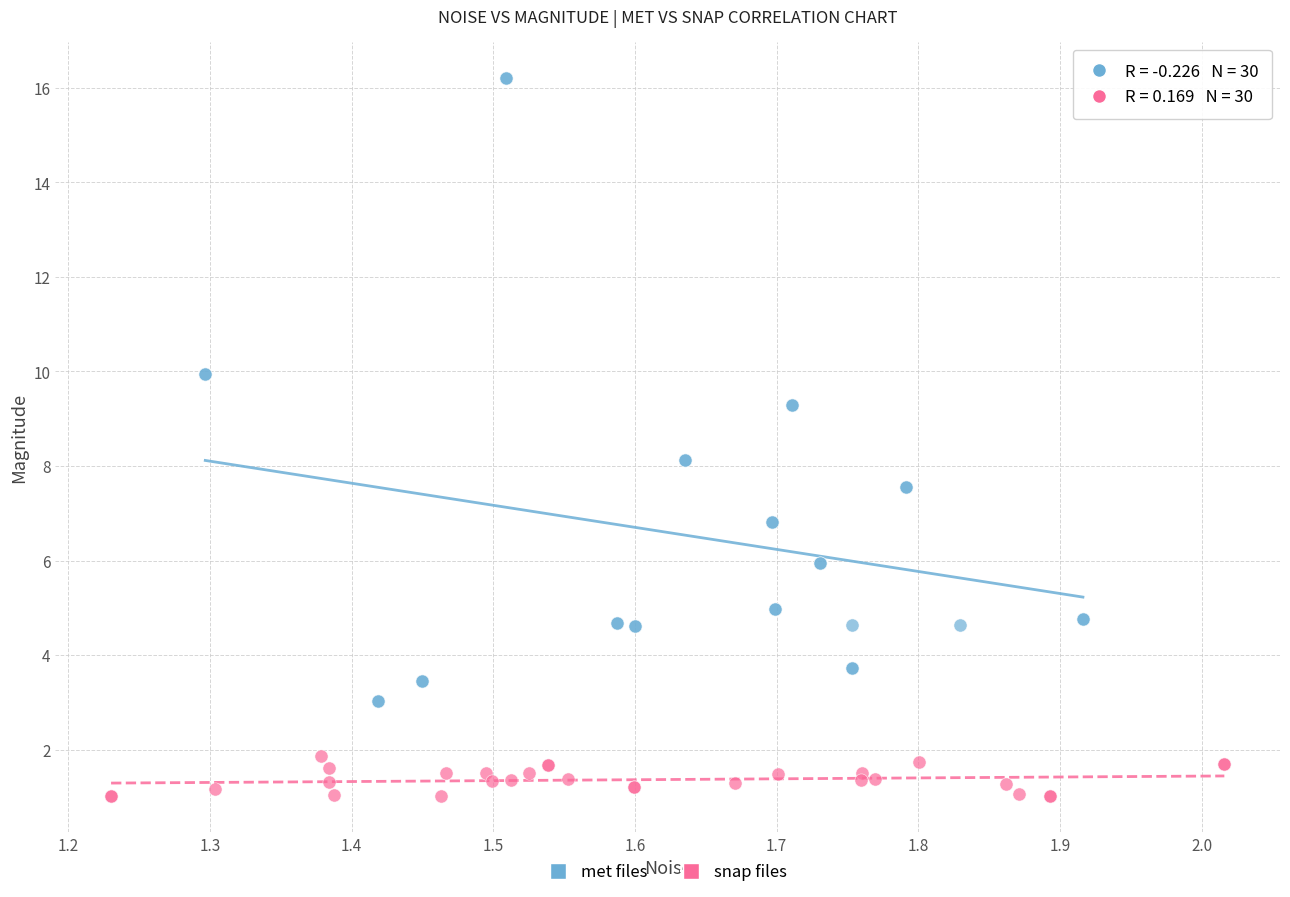

Which series has the widest spread of Y values?

met files